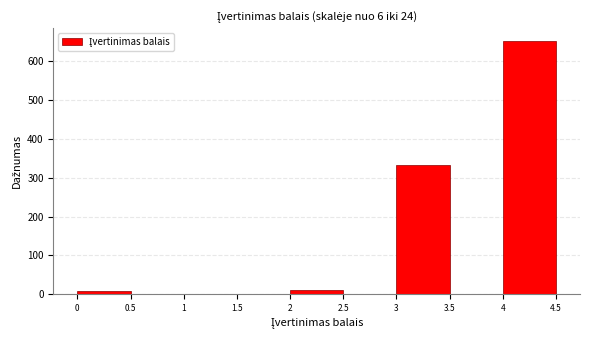

Reading left to right, list every bar in this chart as the range it spans on the x-axis followed by its height. The values are not printed on the chart, so give them approximately, as read against the axis.

0 to 0.5: under 10
0.5 to 1: 0
1 to 1.5: 0
1.5 to 2: 0
2 to 2.5: 10
2.5 to 3: 0
3 to 3.5: 330
3.5 to 4: 0
4 to 4.5: 650